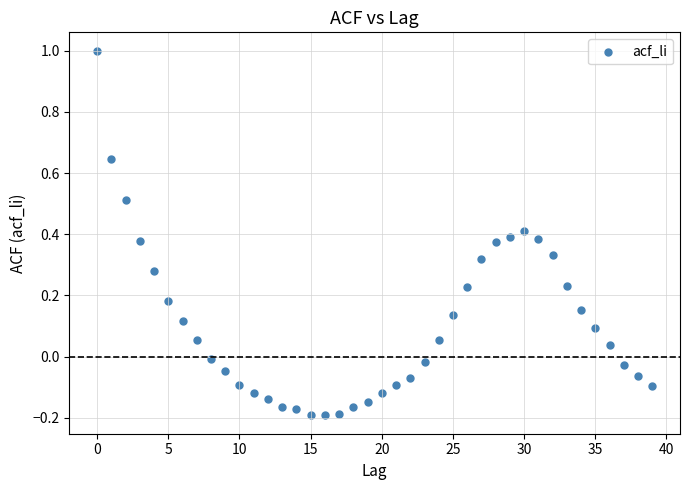

What is the range of Y values (max minus min)?

1.2